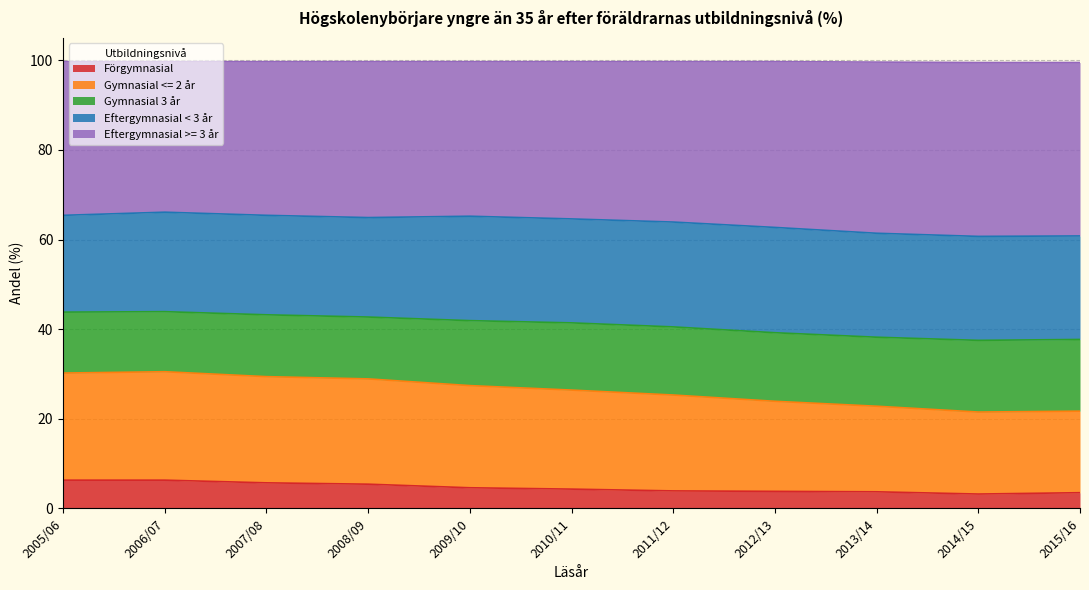

Between 2009/10 and 2010/11, which is larger?

2009/10